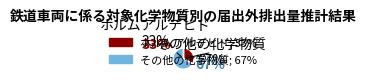

The １，３－ブタジエン slice represents 4% of the pie. True or false?

False